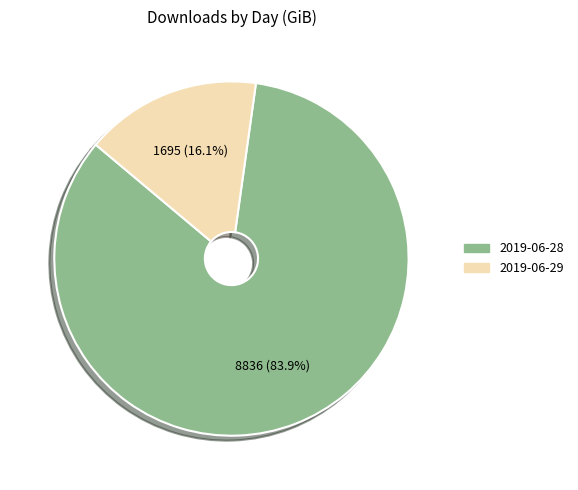

To the nearest percent, what portion does 2019-06-28 represent?

84%